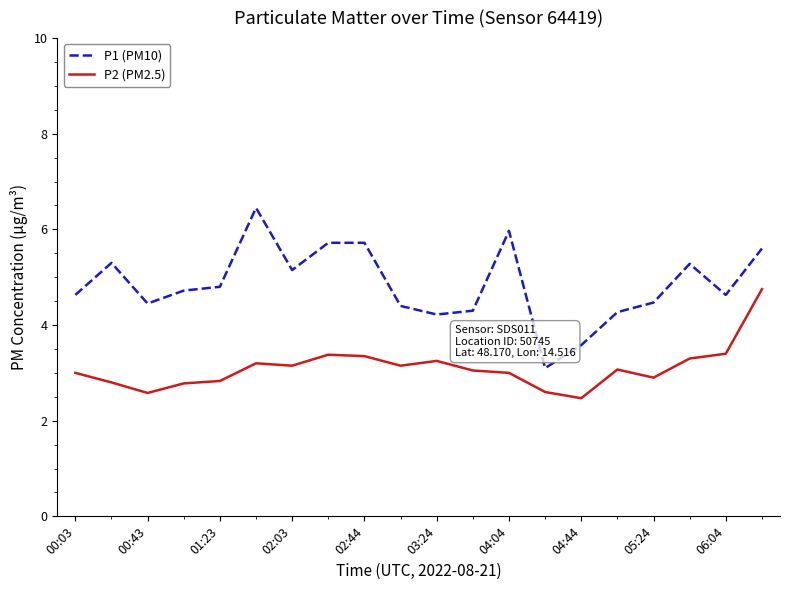

How many lines are shown in the chart?

2